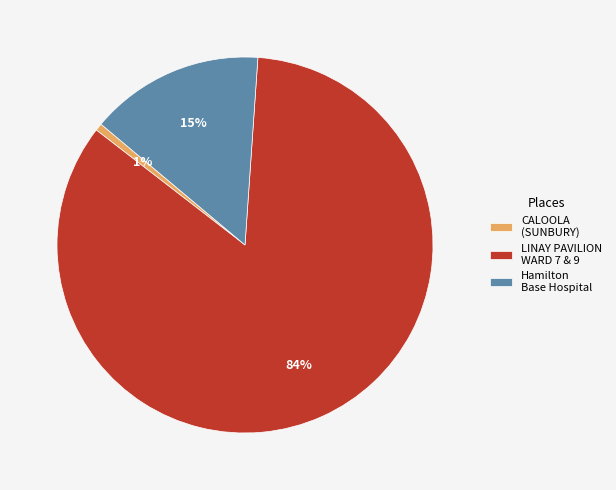

Which category accounts for the majority?

LINAY PAVILION WARD 7 & 9